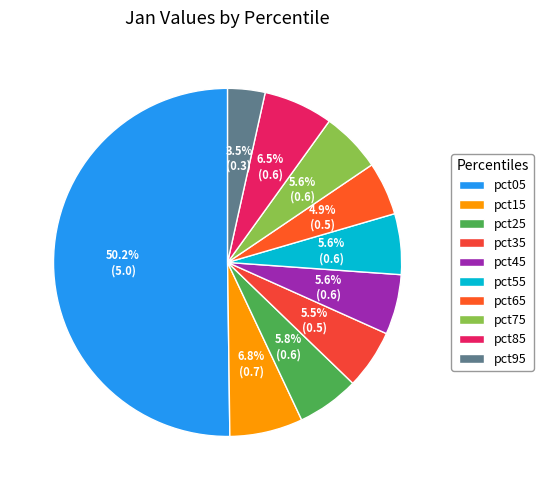

How many slices are in this pie chart?

10